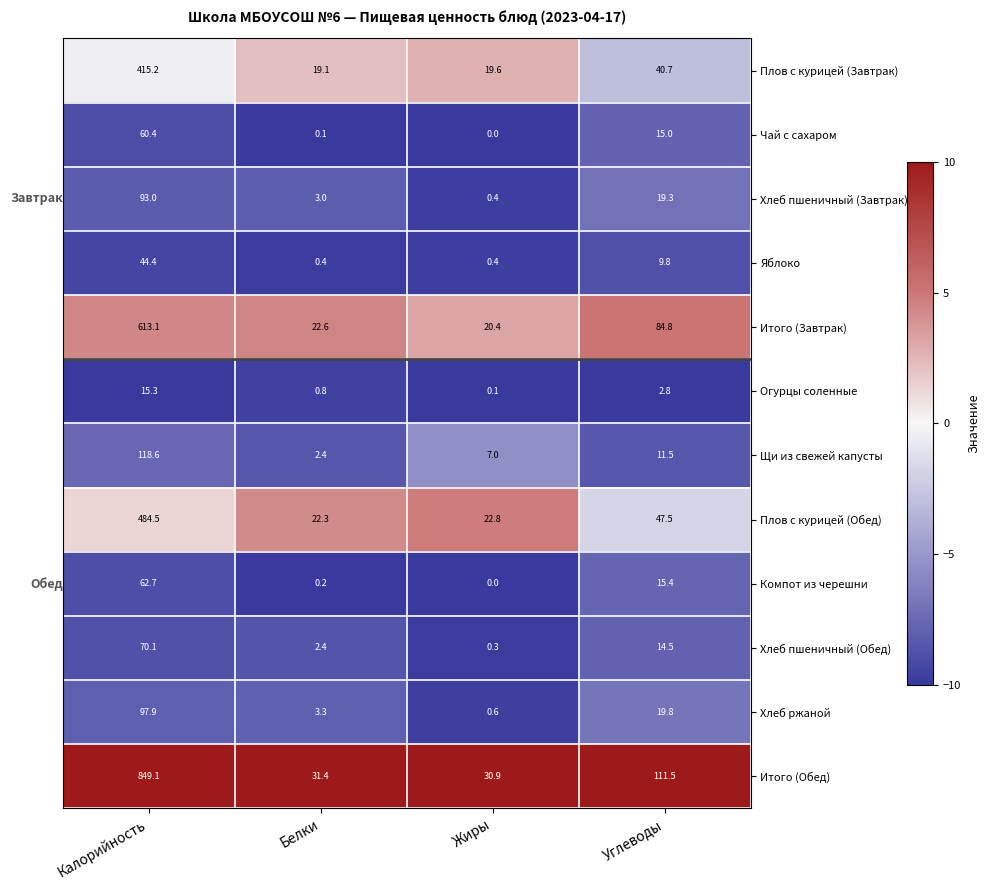

Where does the Огурцы соленные series first go above 2?

Калорийность